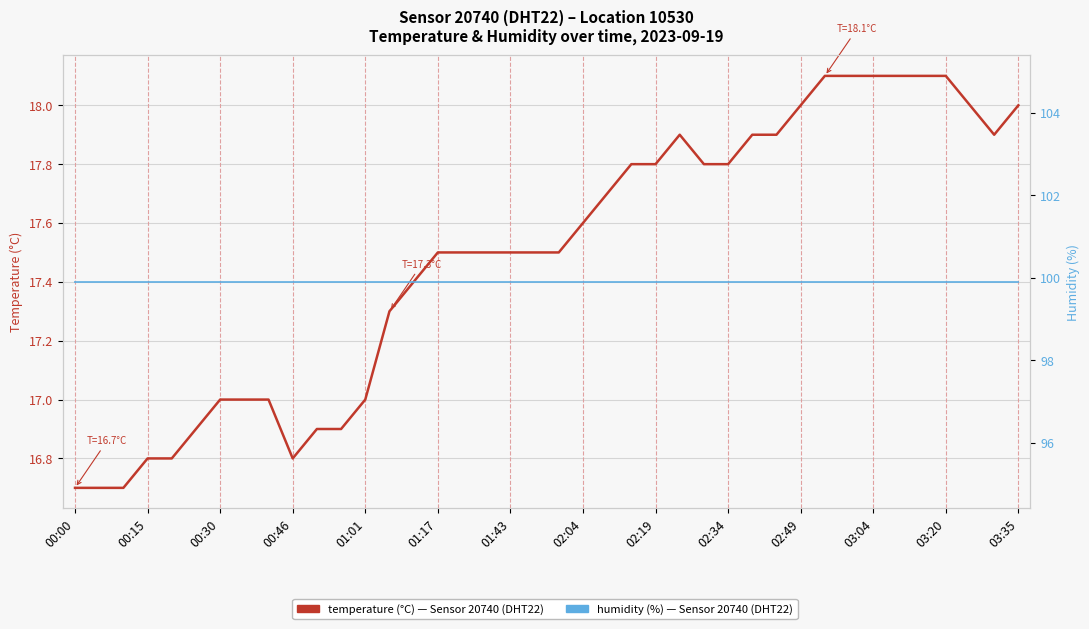

The temperature (°C) — Sensor 20740 (DHT22) series shows 17.7 at 22. True or false?

True